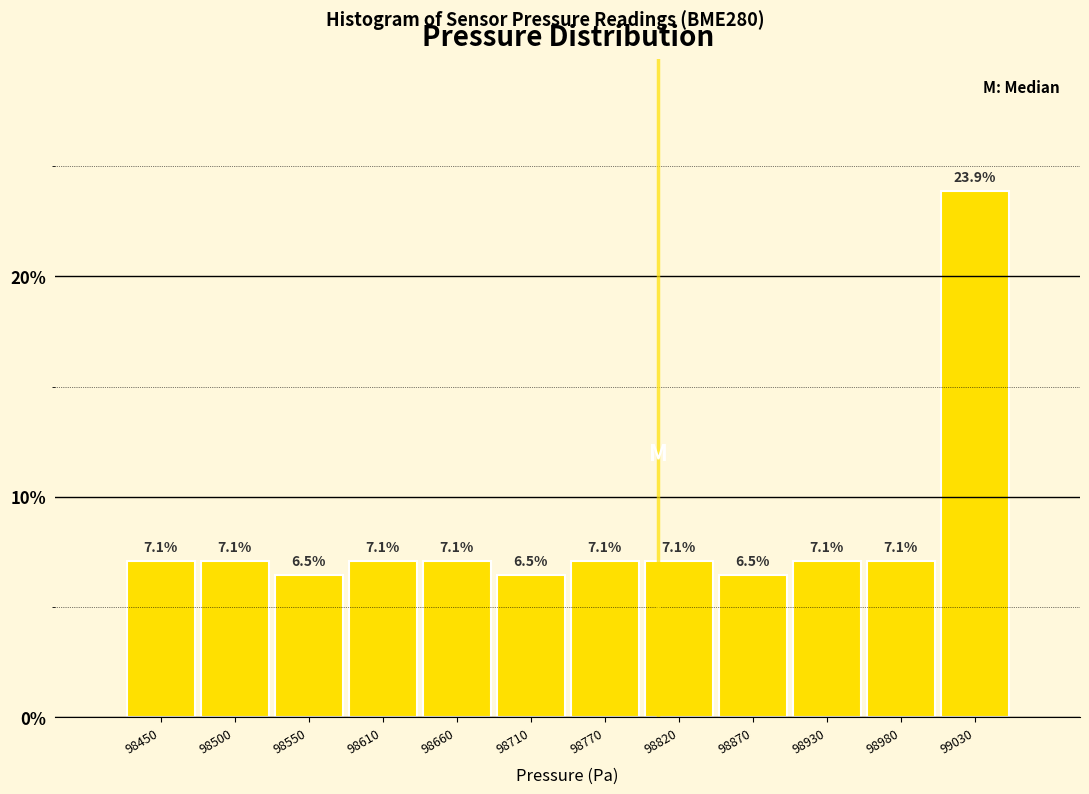

What is the height of the bar covering 98530 to 98580 on the x-axis? The bar edges are not printed on the chart, so give them approximately, as read against the axis.

6.5